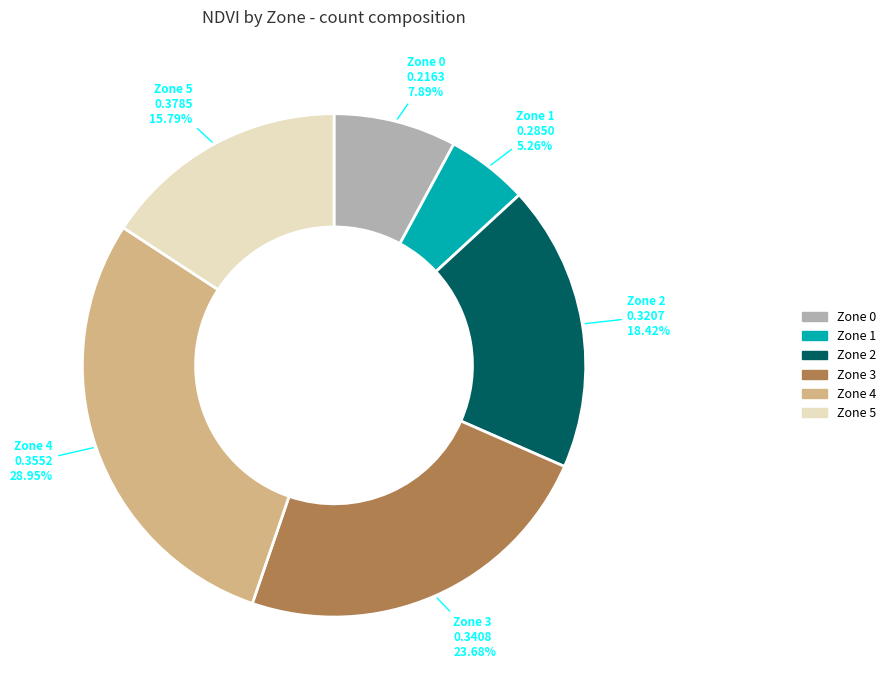

To the nearest percent, what is the average slice percentage?

17%